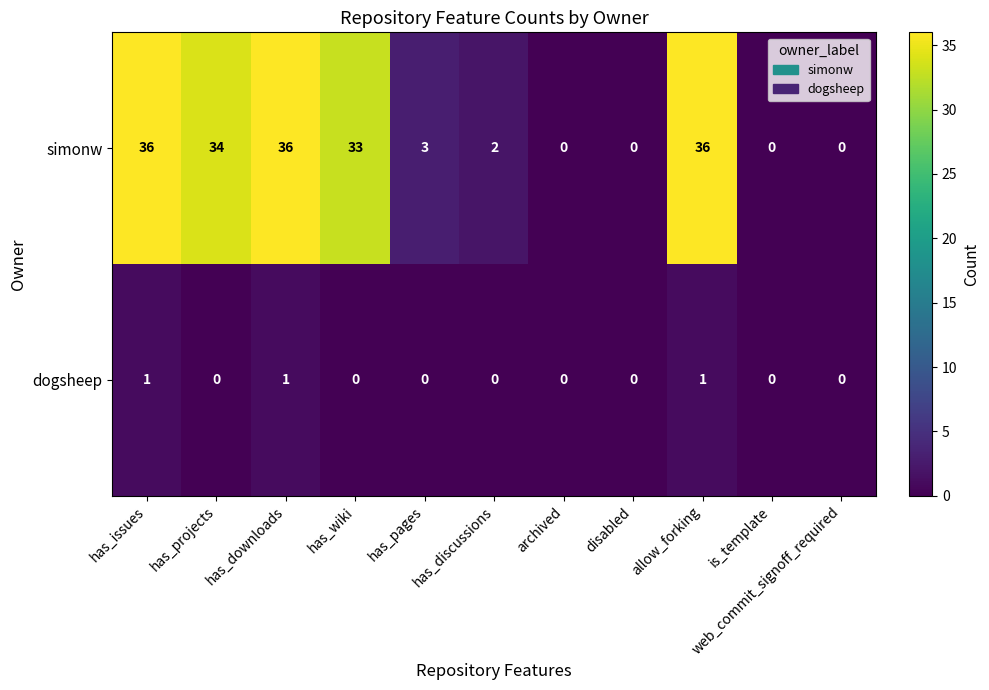

What is the greatest value displayed?

36